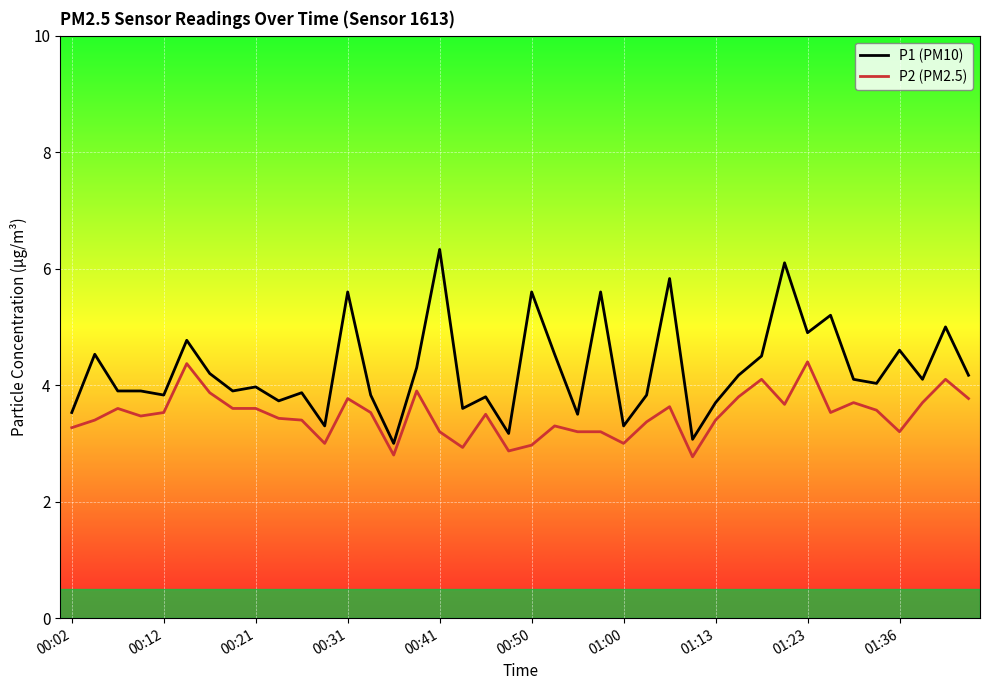

What is the minimum value for P2 (PM2.5)?

2.8